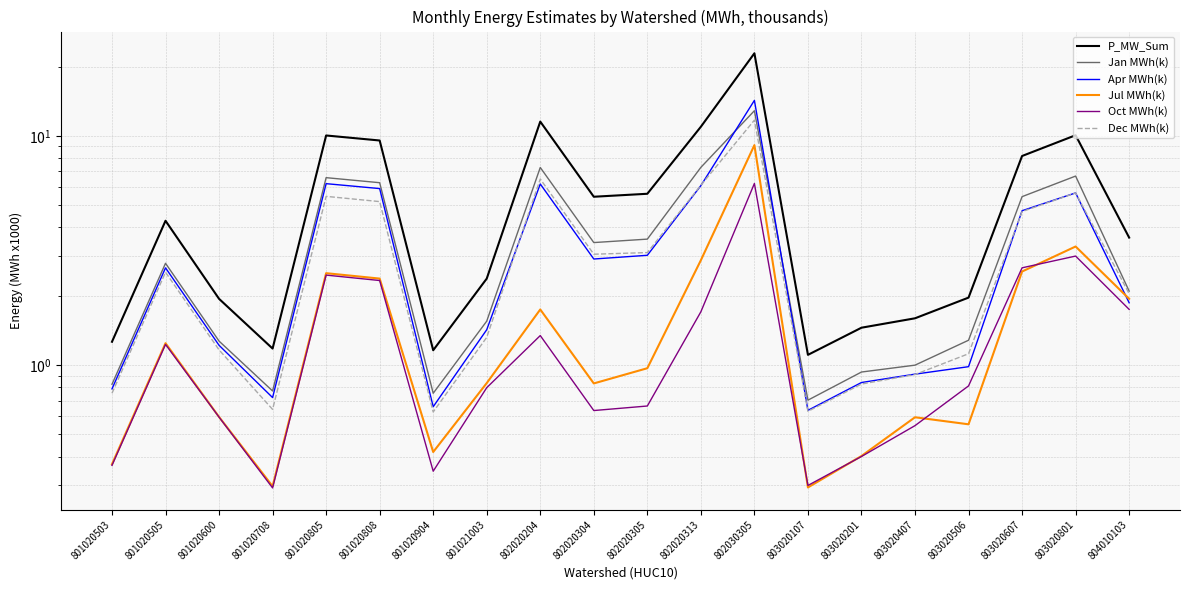

Is it true that Jan MWh(k) equals 1.6 at 802020305?

False